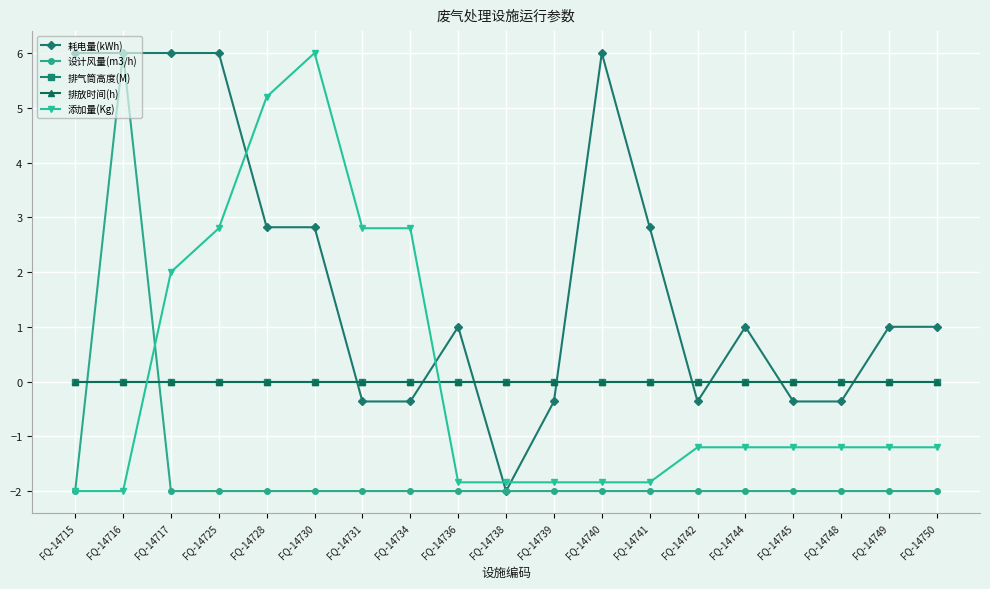

Between which two adjacent categories do 排气筒高度(M) and 设计风量(m3/h) first intersect?

FQ-14715 and FQ-14716